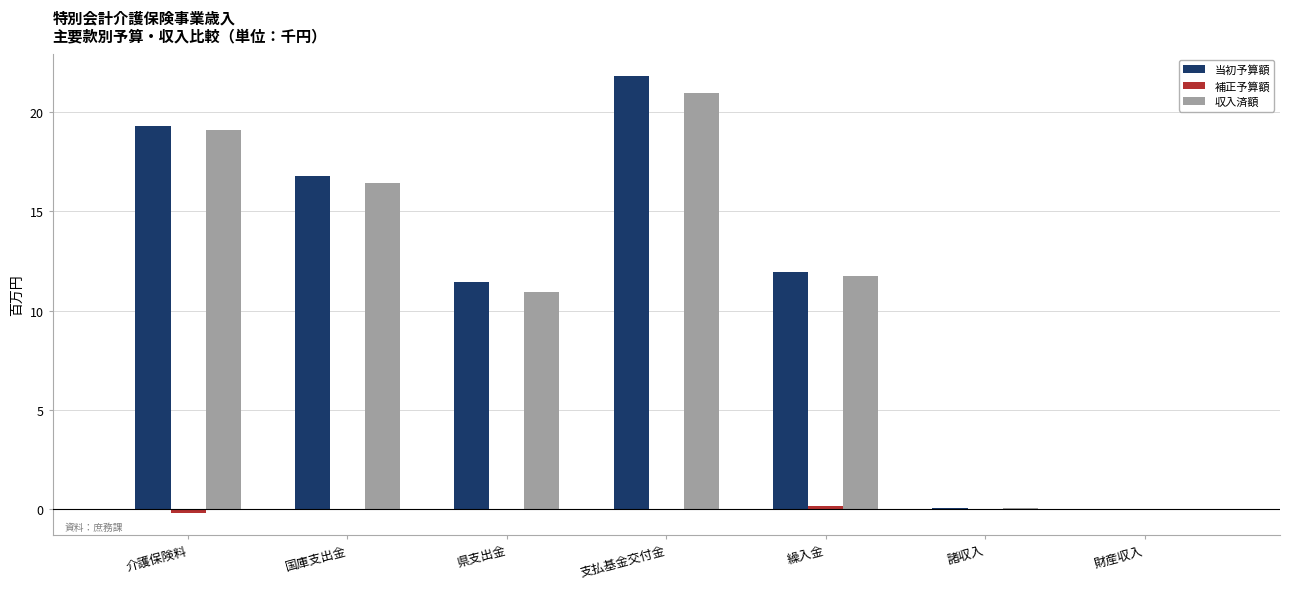

At which category does the chart reach its peak across all series?

支払基金交付金